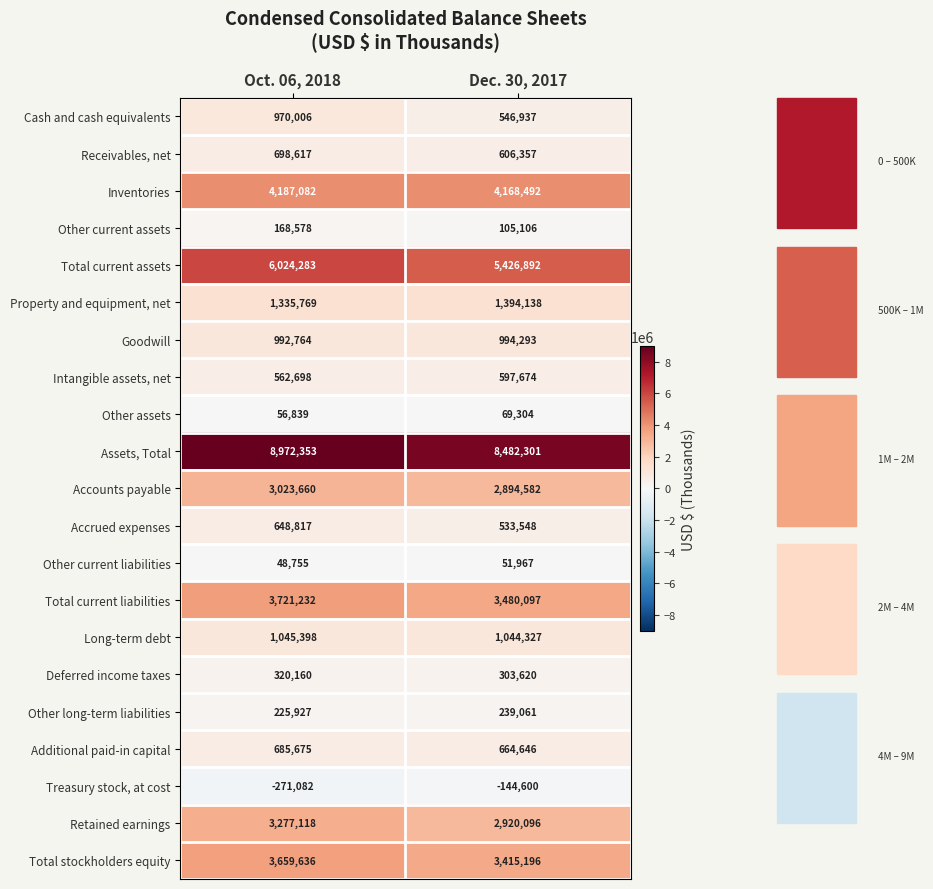

At which category does the chart reach its peak across all series?

Oct. 06, 2018